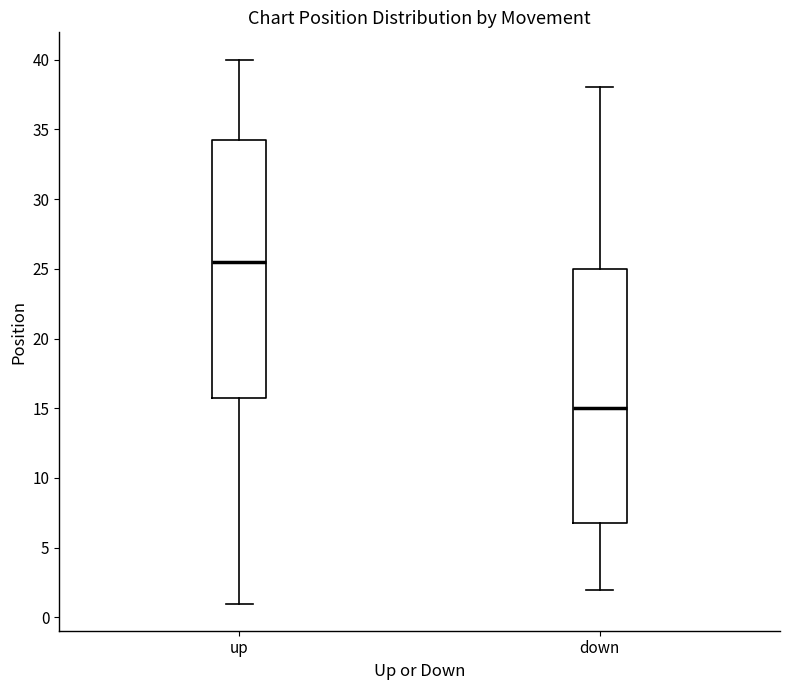

Reading left to right, transcribe this box plot: for each box, give where its median line is, the range the box spans, and where its two whiskers end, as read against the y-axis. The values are not printed on the chart, so give them approximately, as read against the axis.

up: median 25.5, box 16.0 to 34.5, whiskers 1.0 to 40.0
down: median 15.0, box 7.0 to 25.0, whiskers 2.0 to 38.0